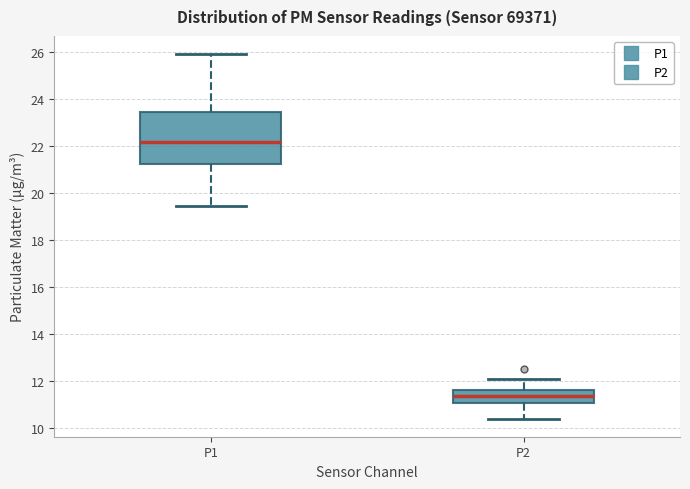

Which box has the highest median line?

P1